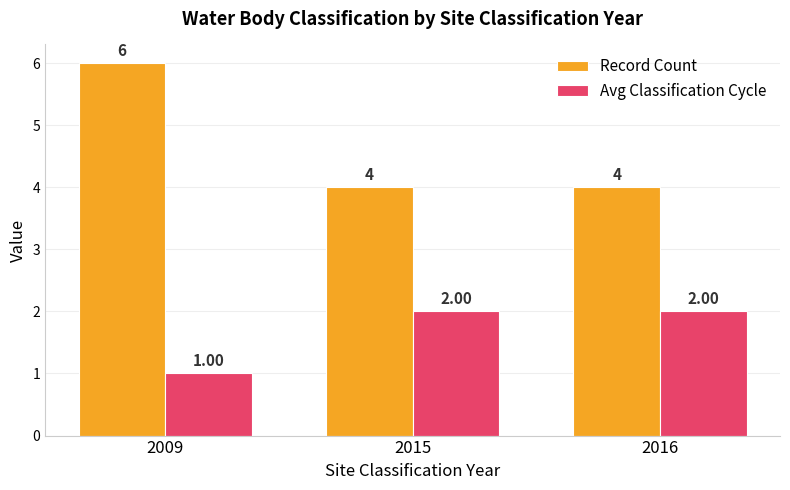

Reading left to right, transcribe all the data shown in this chart.

Record Count: 2009=6	2015=4	2016=4
Avg Classification Cycle: 2009=1	2015=2	2016=2